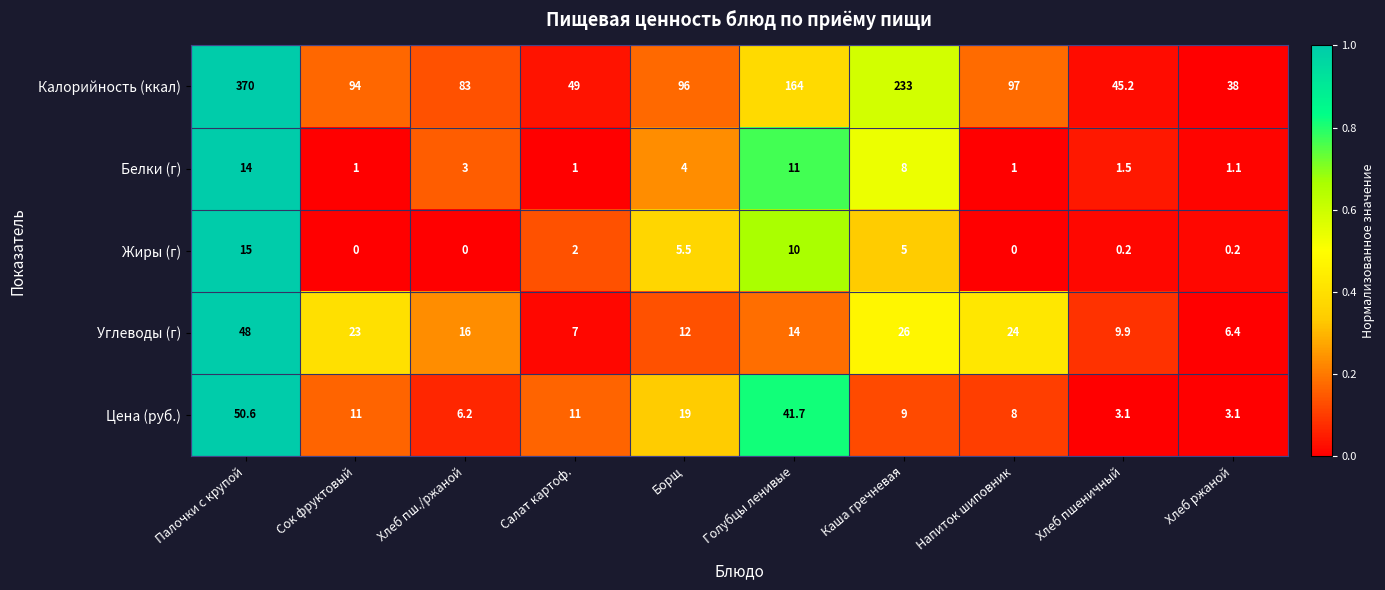

Which series has the widest spread of values?

Калорийность (ккал)